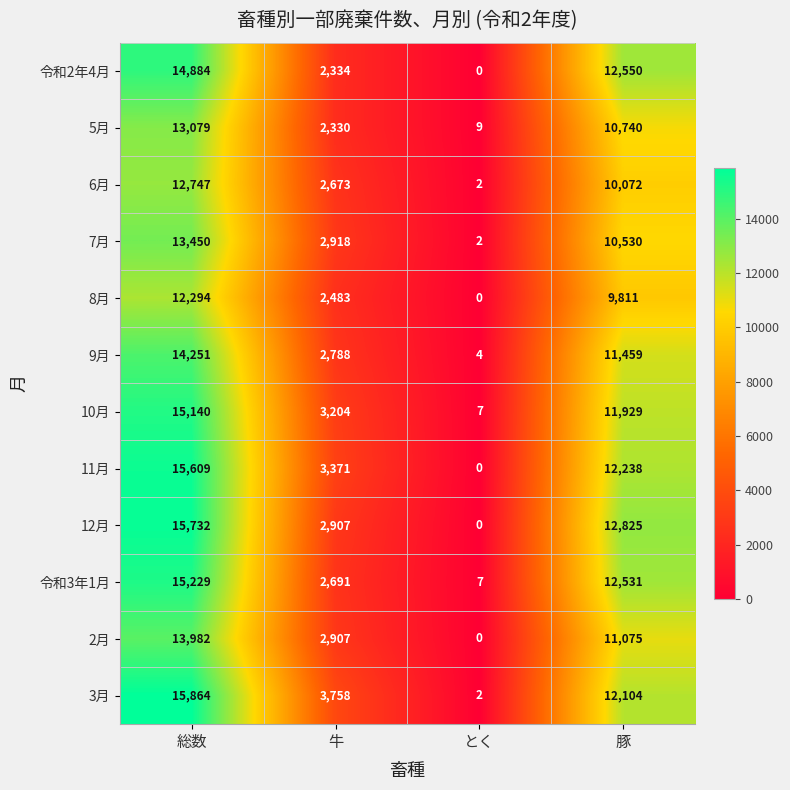

What is the sum of all 令和2年4月 values?

29768